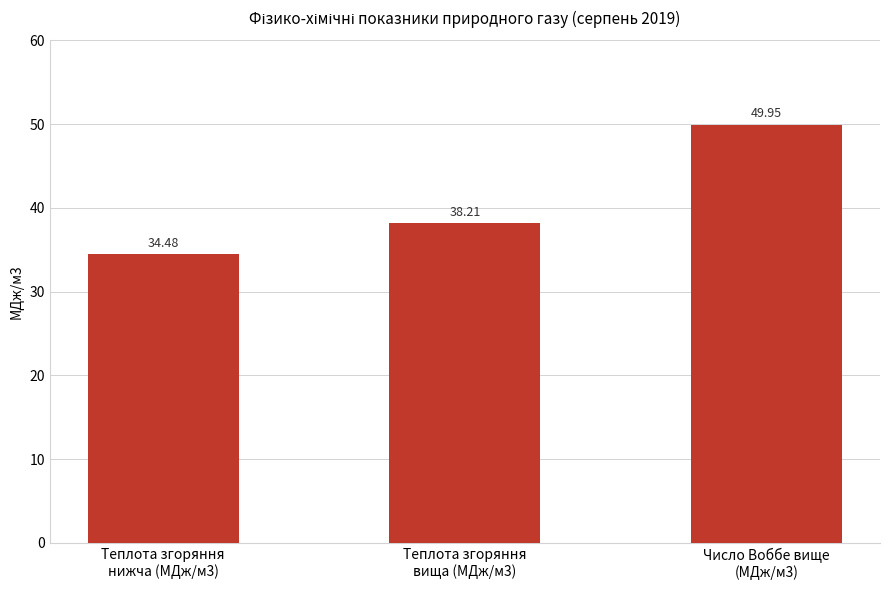

What is the label of the 1st bar from the right?

Число Воббе вище
(МДж/м3)